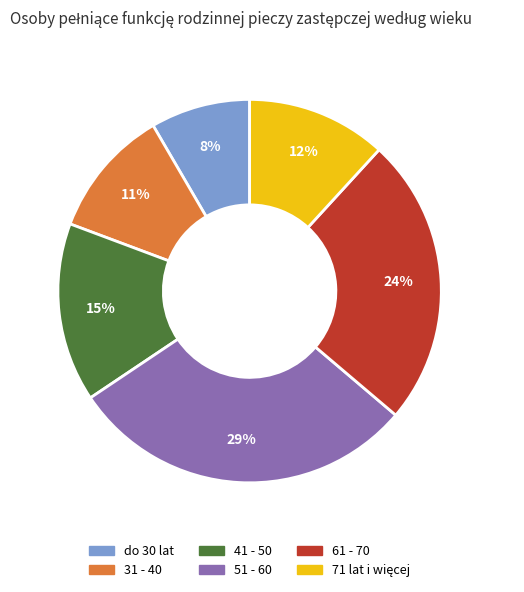

How many segments does this pie chart have?

6